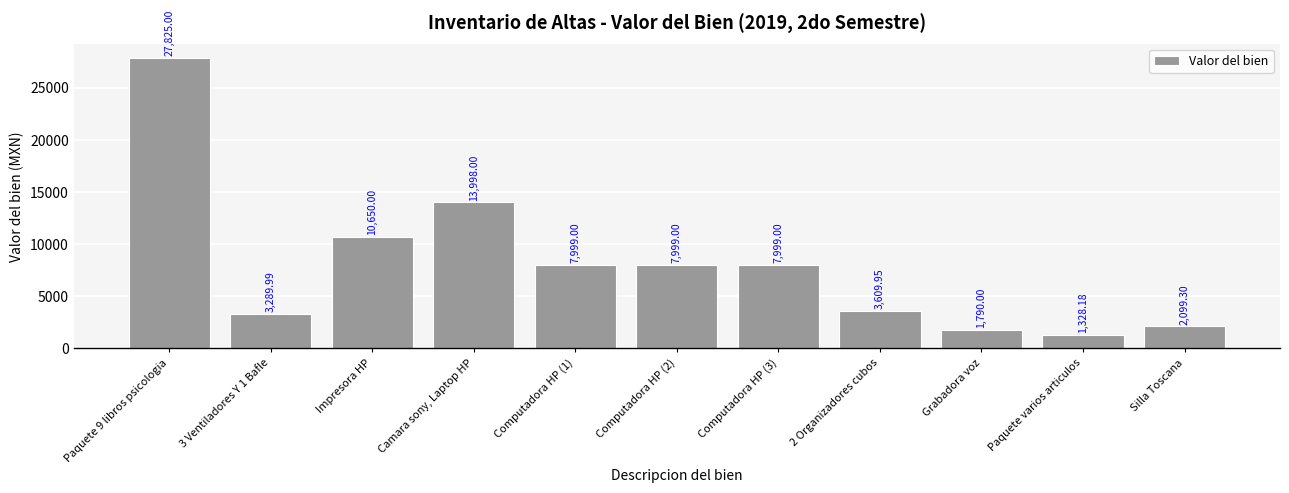

Is it true that the value at 2 Organizadores cubos is 3609.9?

True